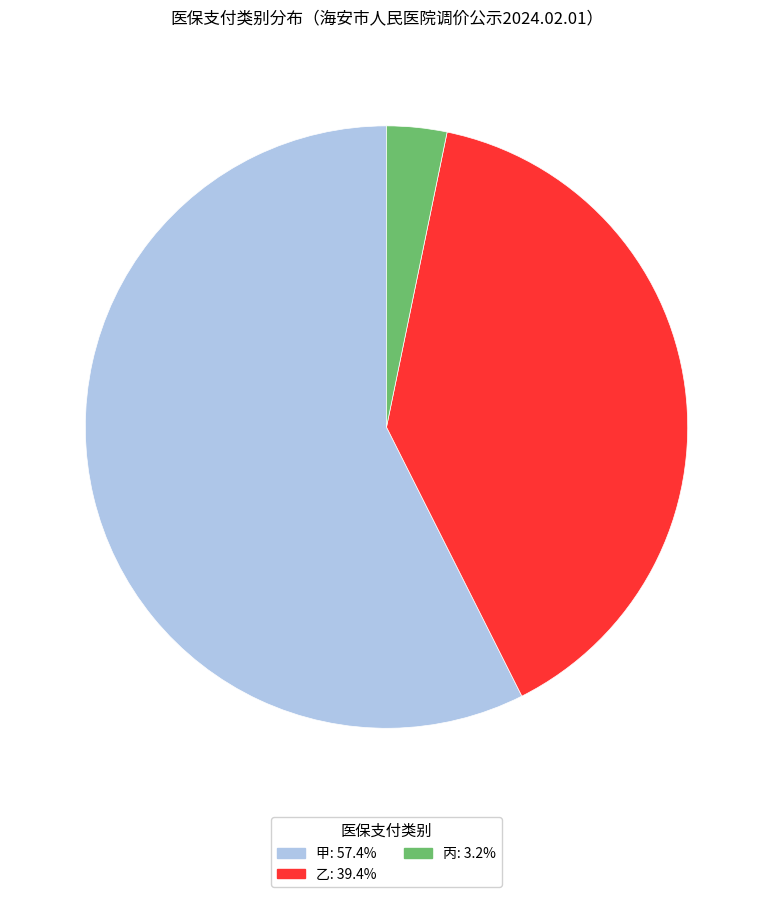

Count the number of slices in the pie.

3